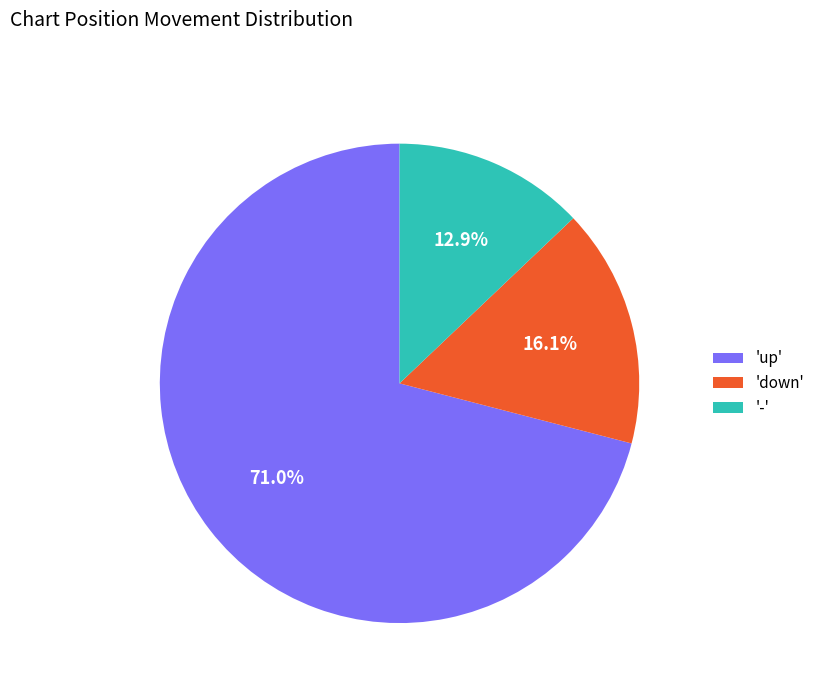

How many slices are in this pie chart?

3